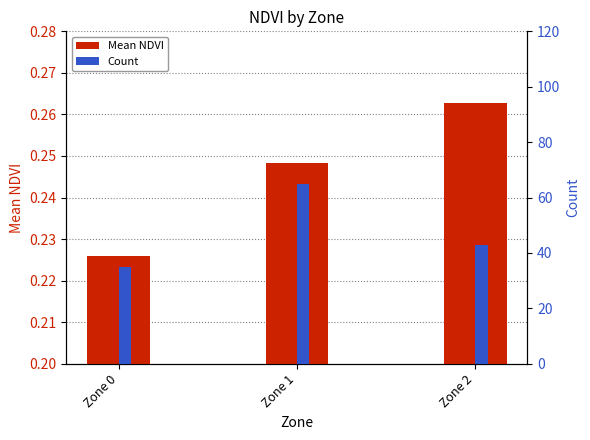

At which category does the chart reach its minimum across all series?

Zone 0